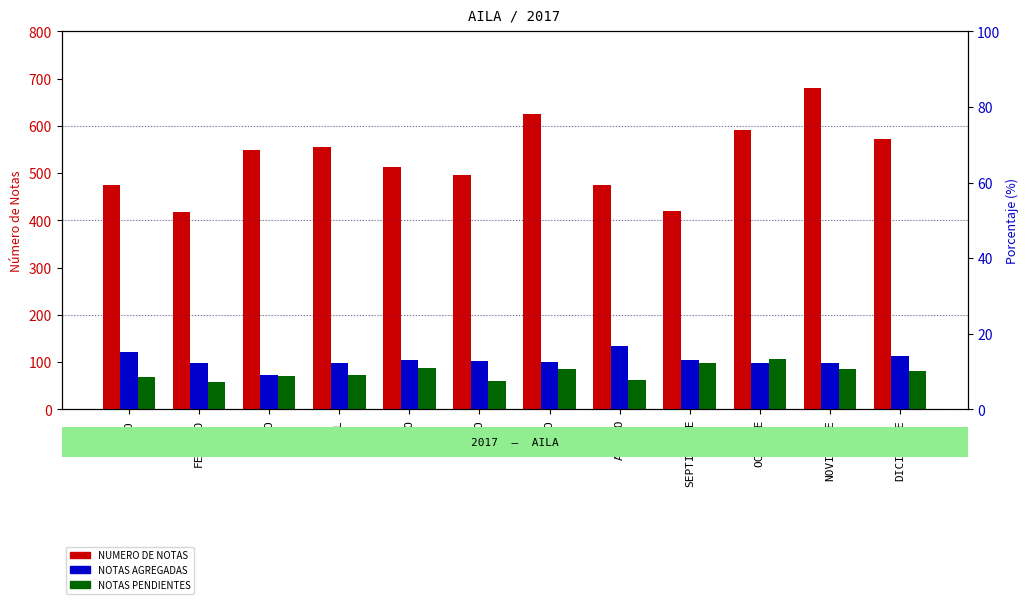

Rank the categories by NUMERO DE NOTAS value from lowest to highest.

FEBRERO, SEPTIEMBRE, ENERO, AGOSTO, JUNIO, MAYO, MARZO, ABRIL, DICIEMBRE, OCTUBRE, JULIO, NOVIEMBRE